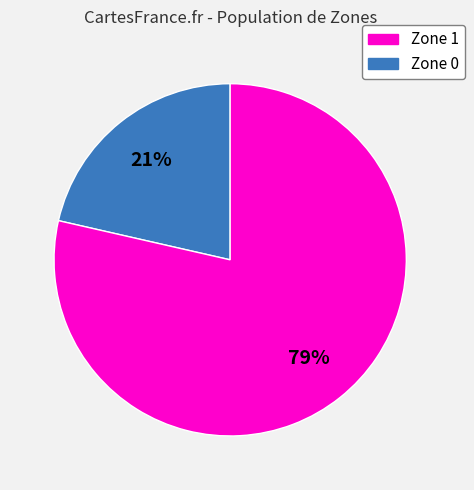

To the nearest percent, what is the average slice percentage?

50%